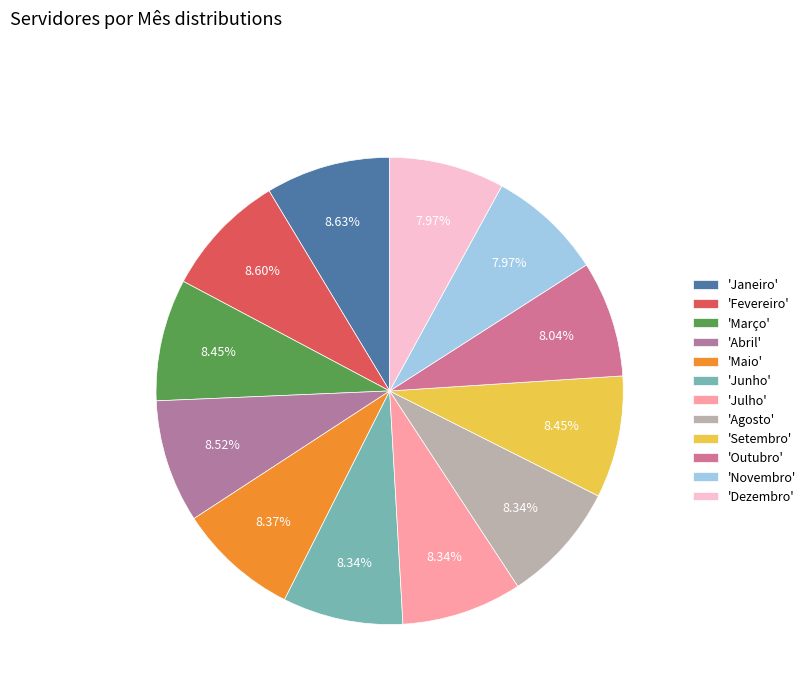

To the nearest percent, what is the difference between the largest and smallest slice percentages?

1%